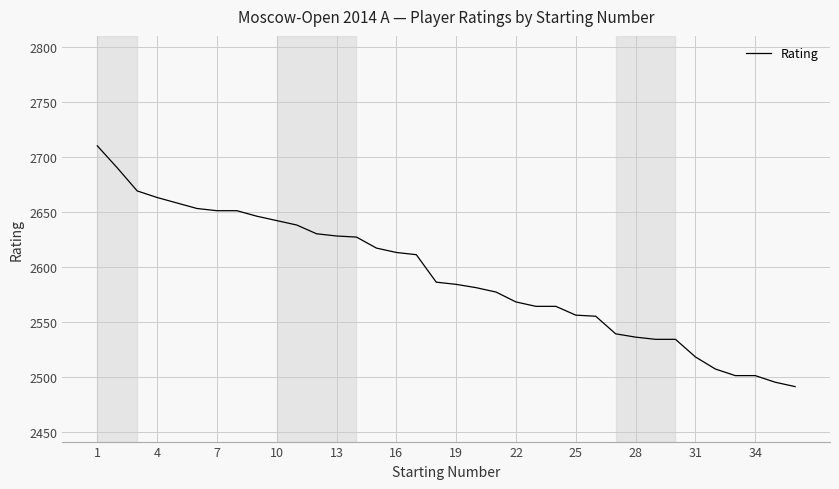

What is the difference between the maximum and minimum values?

219